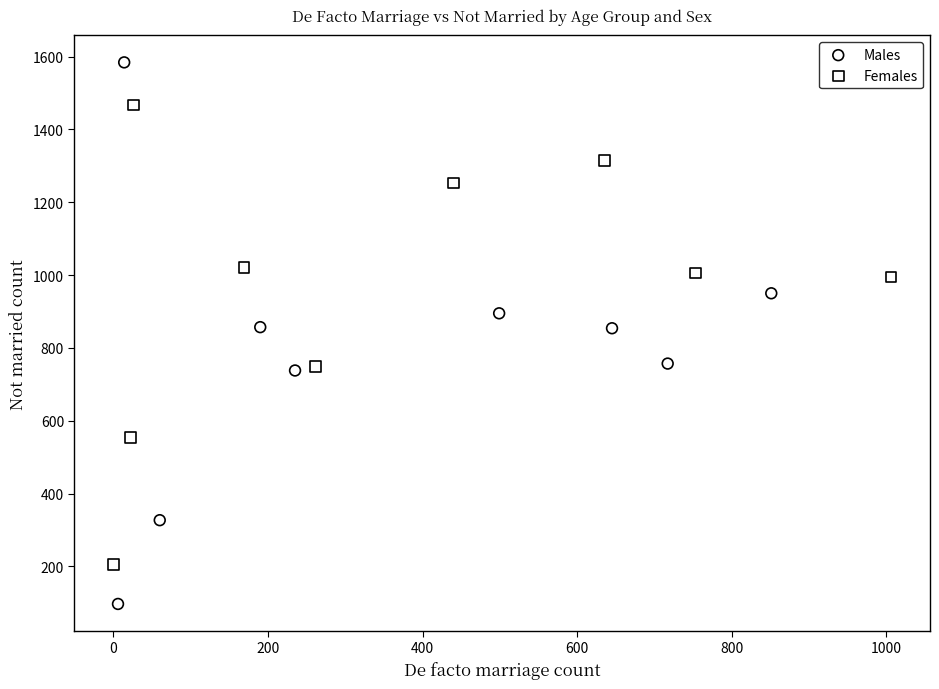

Which series reaches the maximum Y coordinate?

Males